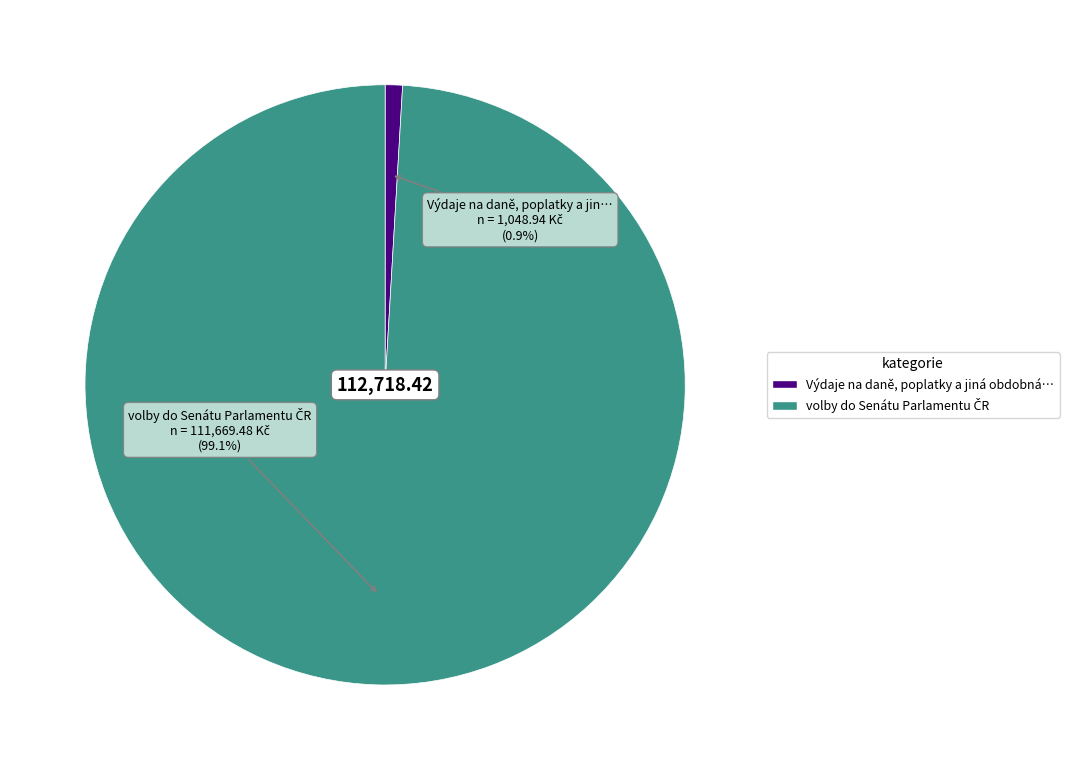

Is Výdaje na daně, poplatky a jiná obdobná… the majority of the pie?

No